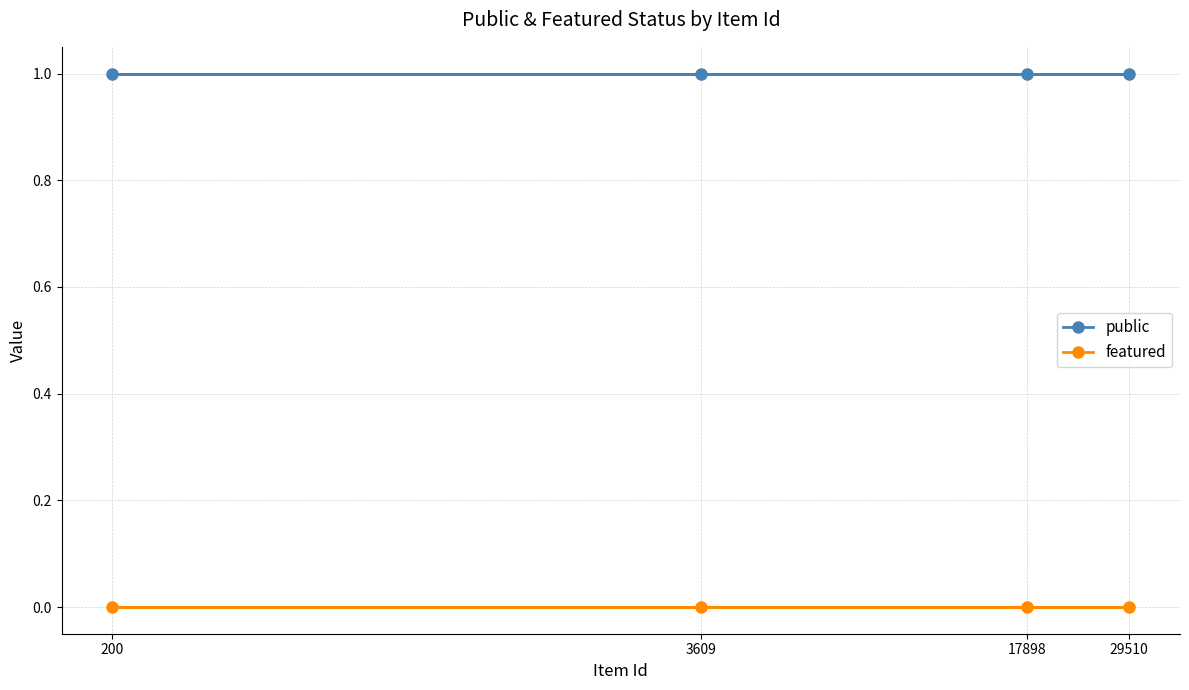

True or false: public and featured intersect in this chart.

False